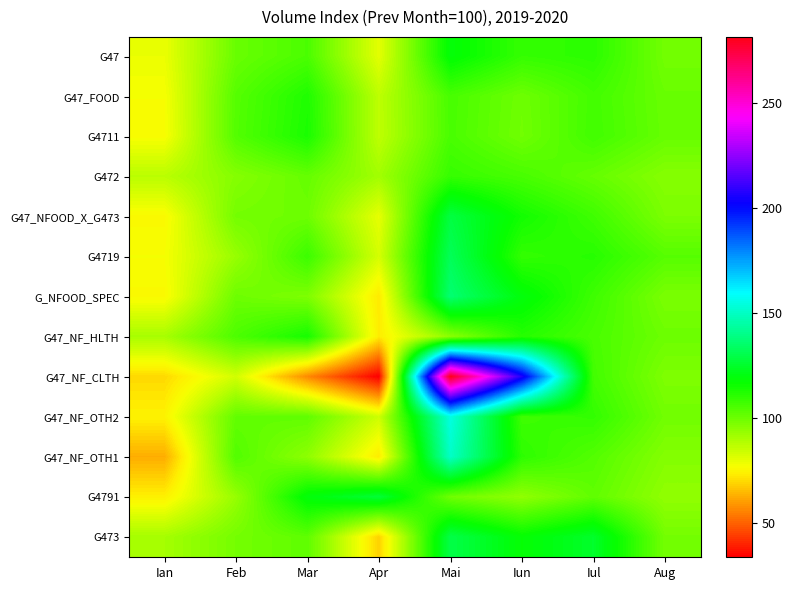

Which label corresponds to the smallest value in the chart?

Apr